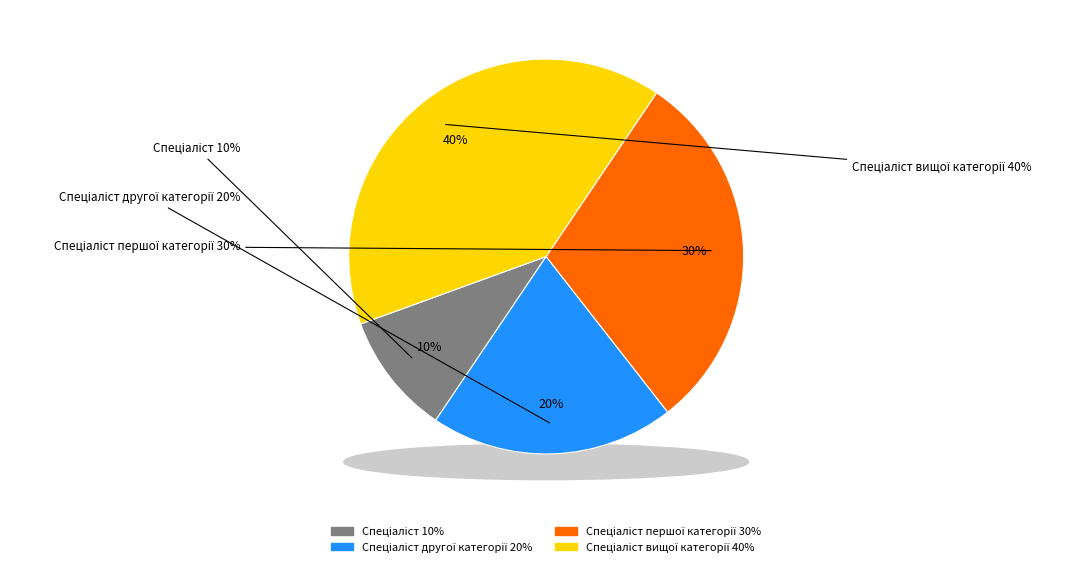

Does any single category account for the majority?

No